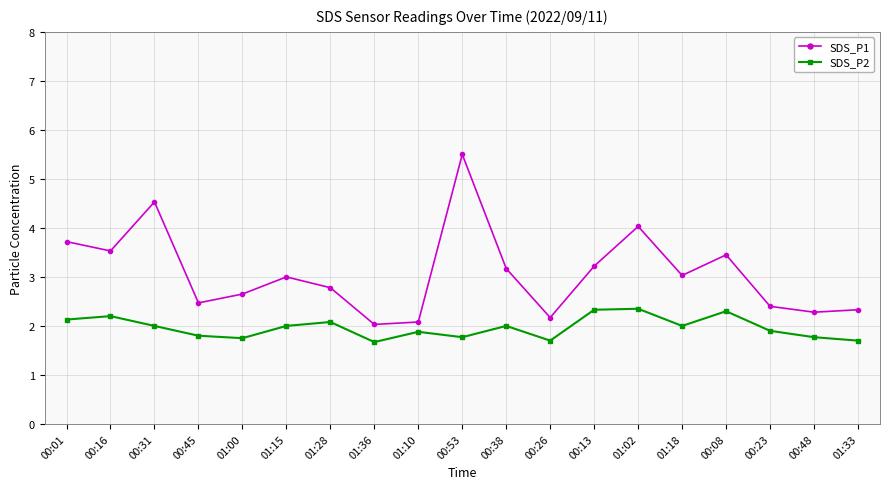

Count the number of categories in the chart.

19